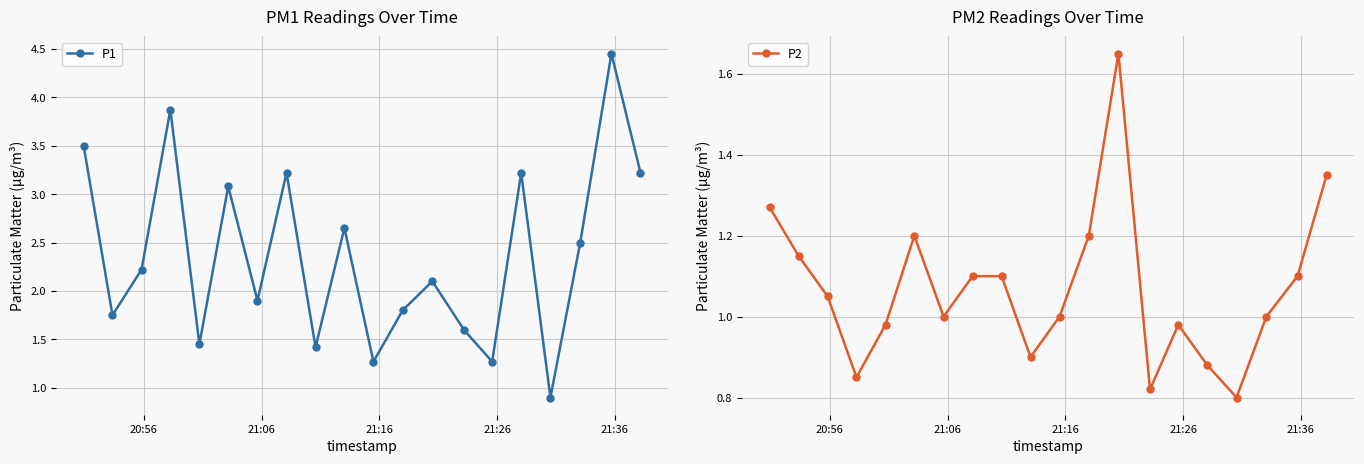

True or false: P2 has more than 0 points higher than both neighbors.

True